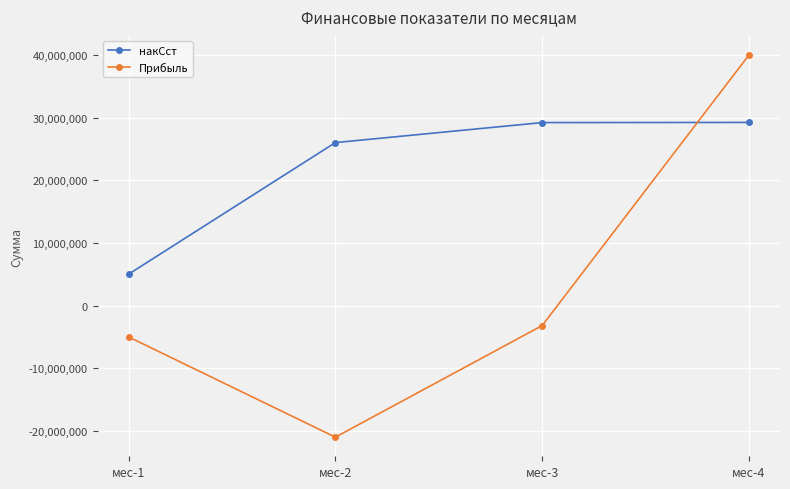

Between which two adjacent categories do накСст and Прибыль first intersect?

мес-3 and мес-4